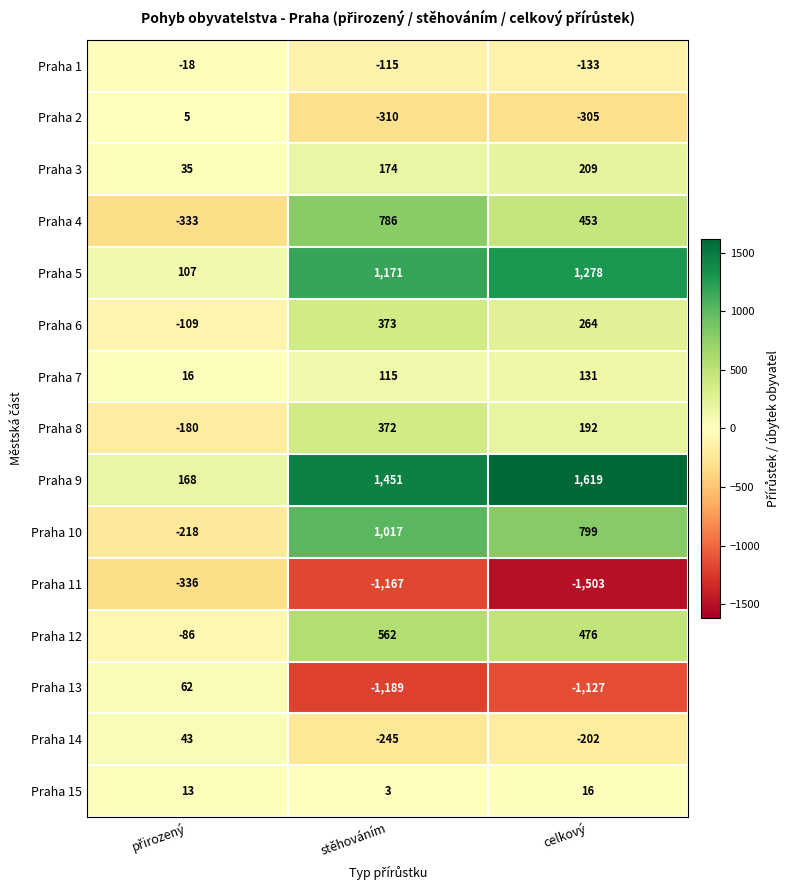

Where does the Praha 12 series first go above 476?

stěhováním